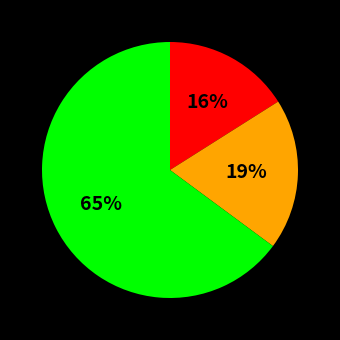

To the nearest percent, what is the difference between the largest and smallest slice percentages?

49%